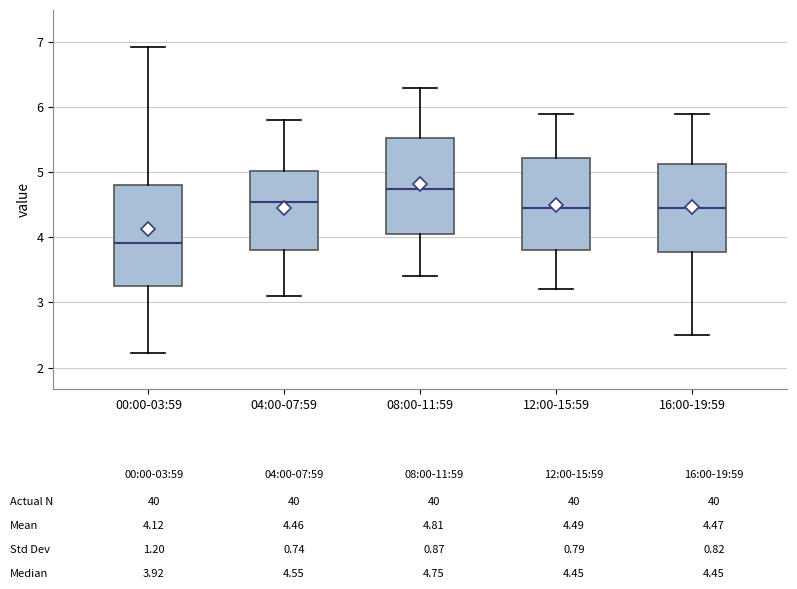

Reading left to right, read every box against the y-axis: the position of its median line, the range the box covers, and the ends of its whiskers. The values are not printed on the chart, so give them approximately, as read against the axis.

00:00-03:59: median 3.9, box 3.3 to 4.8, whiskers 2.2 to 6.9
04:00-07:59: median 4.6, box 3.8 to 5.0, whiskers 3.1 to 5.8
08:00-11:59: median 4.8, box 4.1 to 5.5, whiskers 3.4 to 6.3
12:00-15:59: median 4.5, box 3.8 to 5.2, whiskers 3.2 to 5.9
16:00-19:59: median 4.5, box 3.8 to 5.1, whiskers 2.5 to 5.9